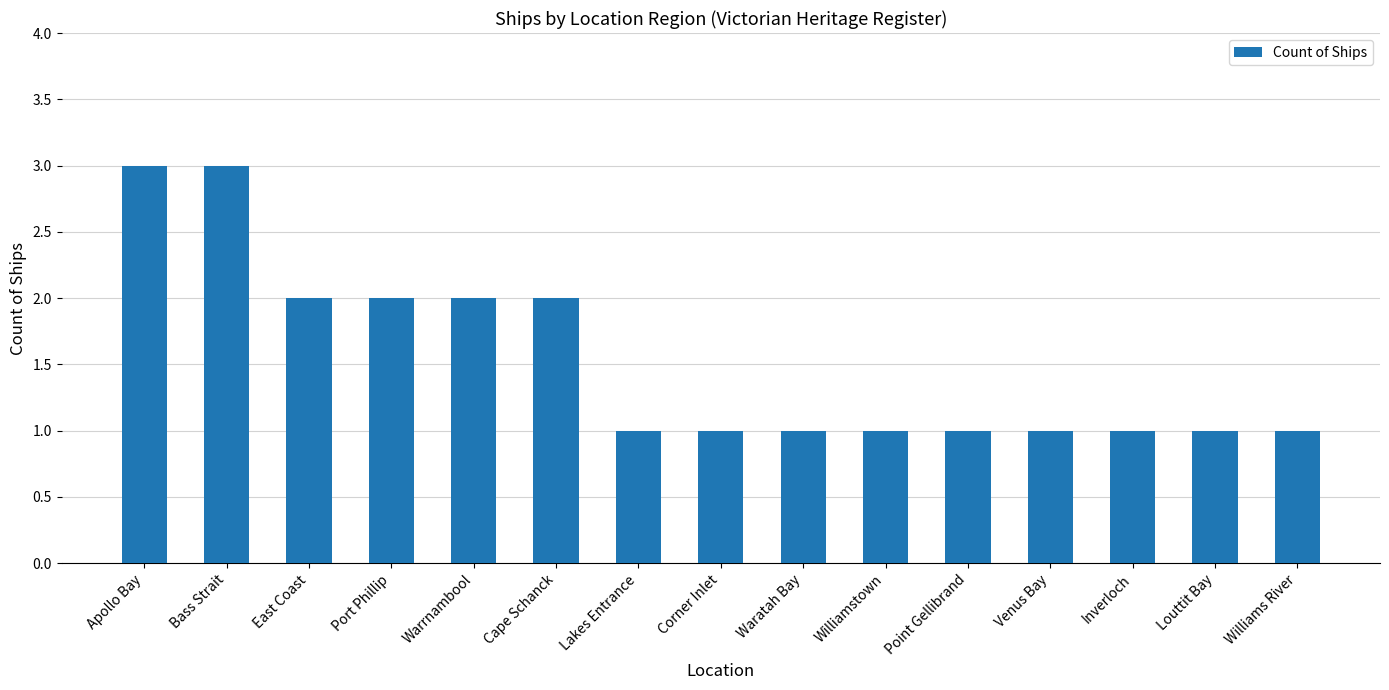

What is the change in value from Port Phillip to Williamstown?

-1